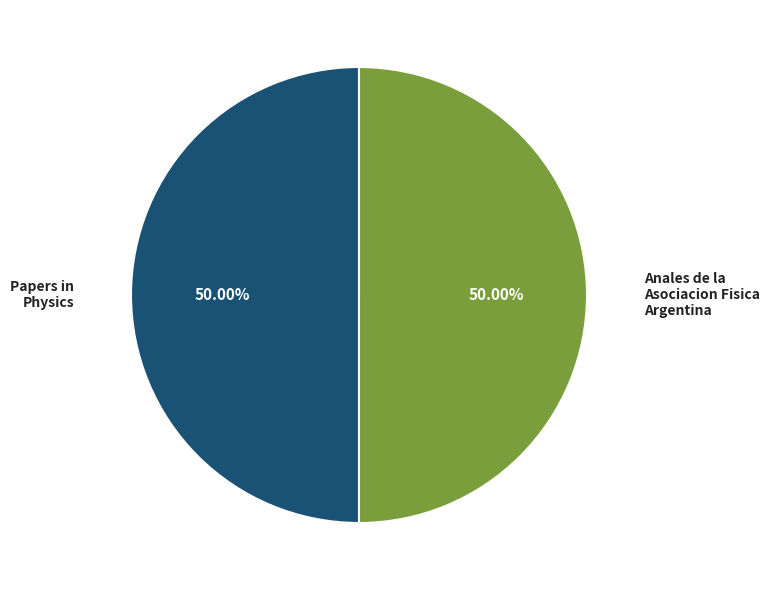

Do Papers in Physics and Anales de la Asociacion Fisica Argentina together represent more than half of the pie?

Yes